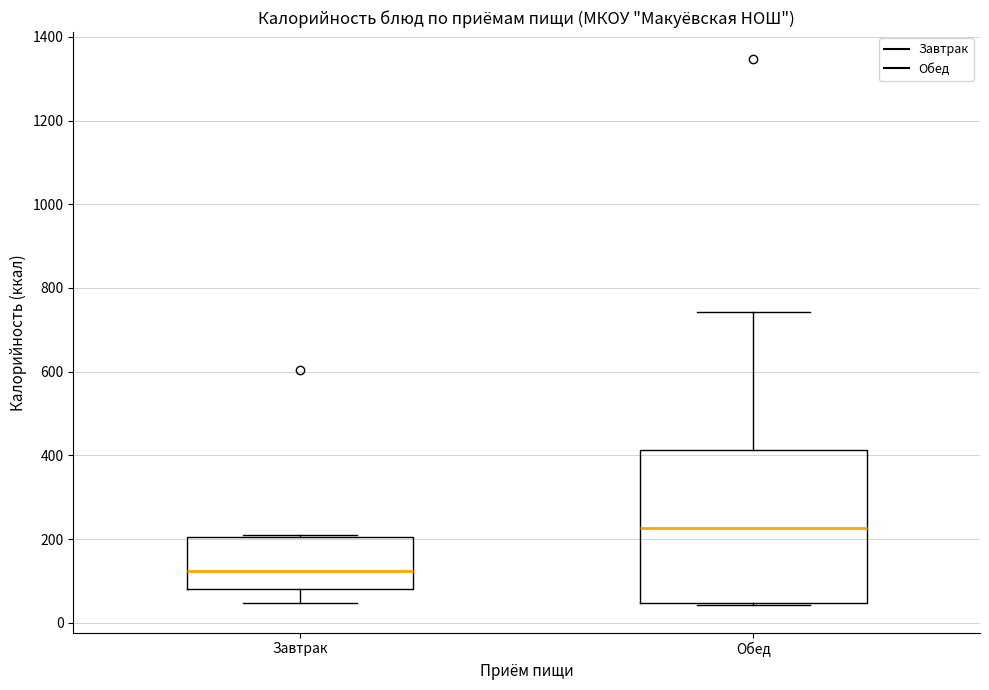

Reading left to right, transcribe this box plot: for each box, give where its median line is, the range the box spans, and where its two whiskers end, as read against the y-axis. The values are not printed on the chart, so give them approximately, as read against the axis.

Завтрак: median 120, box 80 to 200, whiskers 40 to 220
Обед: median 220, box 40 to 420, whiskers 40 to 740